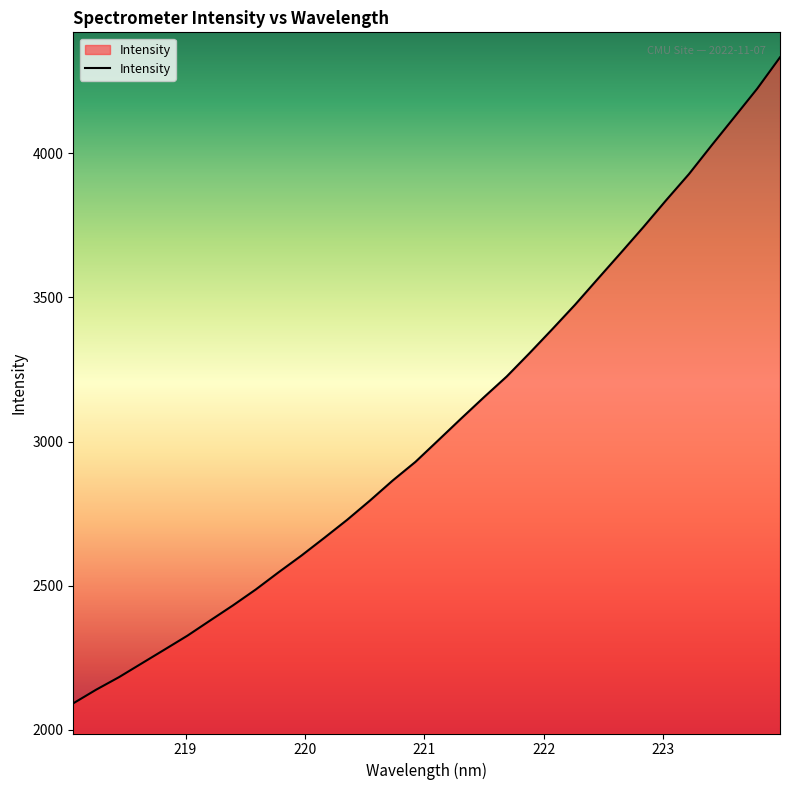

What is the difference between the maximum and minimum values?

2239.9